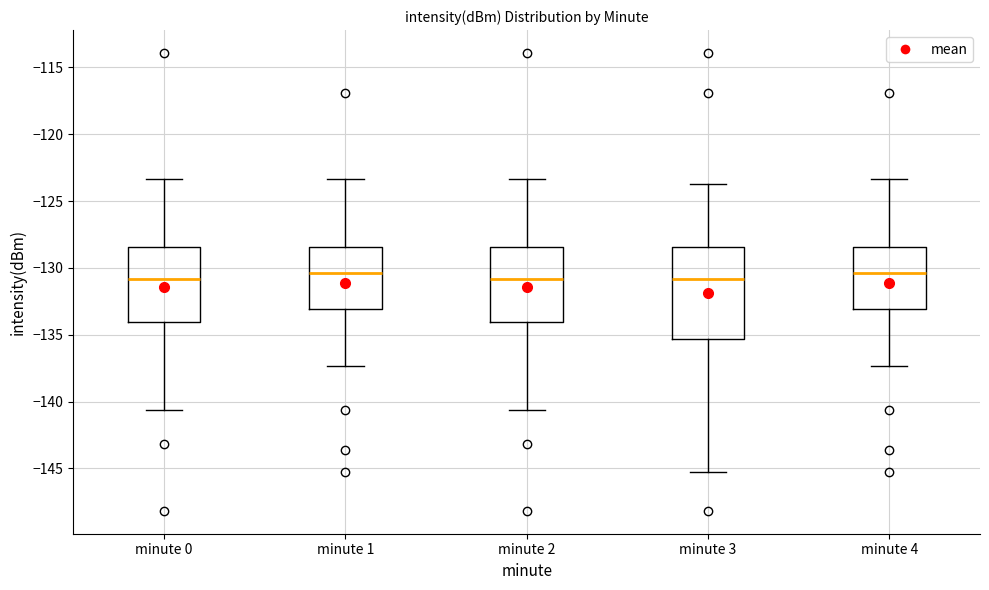

Reading left to right, read every box against the y-axis: the position of its median line, the range the box covers, and the ends of its whiskers. The values are not printed on the chart, so give them approximately, as read against the axis.

minute 0: median -131.0, box -134.0 to -128.5, whiskers -140.5 to -123.5
minute 1: median -130.5, box -133.0 to -128.5, whiskers -137.5 to -123.5
minute 2: median -131.0, box -134.0 to -128.5, whiskers -140.5 to -123.5
minute 3: median -131.0, box -135.5 to -128.5, whiskers -145.5 to -123.5
minute 4: median -130.5, box -133.0 to -128.5, whiskers -137.5 to -123.5